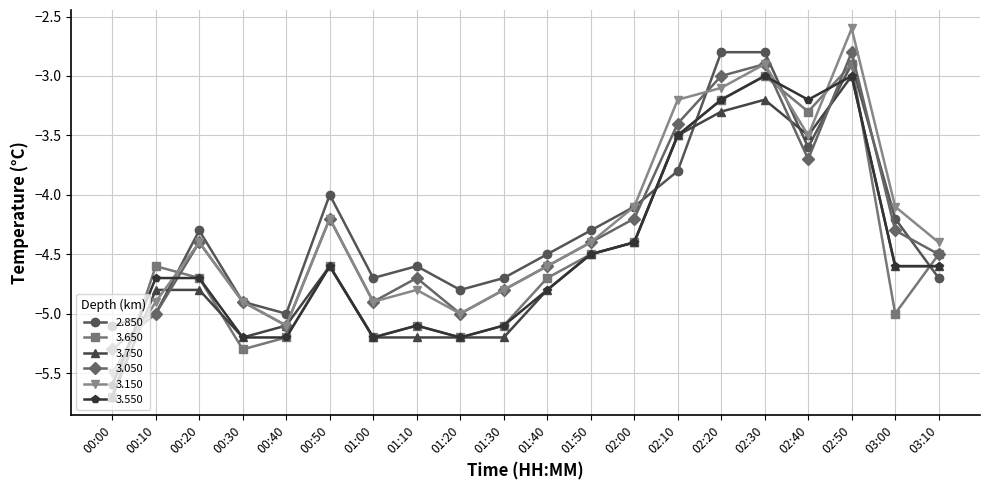

What is the difference between the maximum and second lowest values in the 3.050 series?

2.3